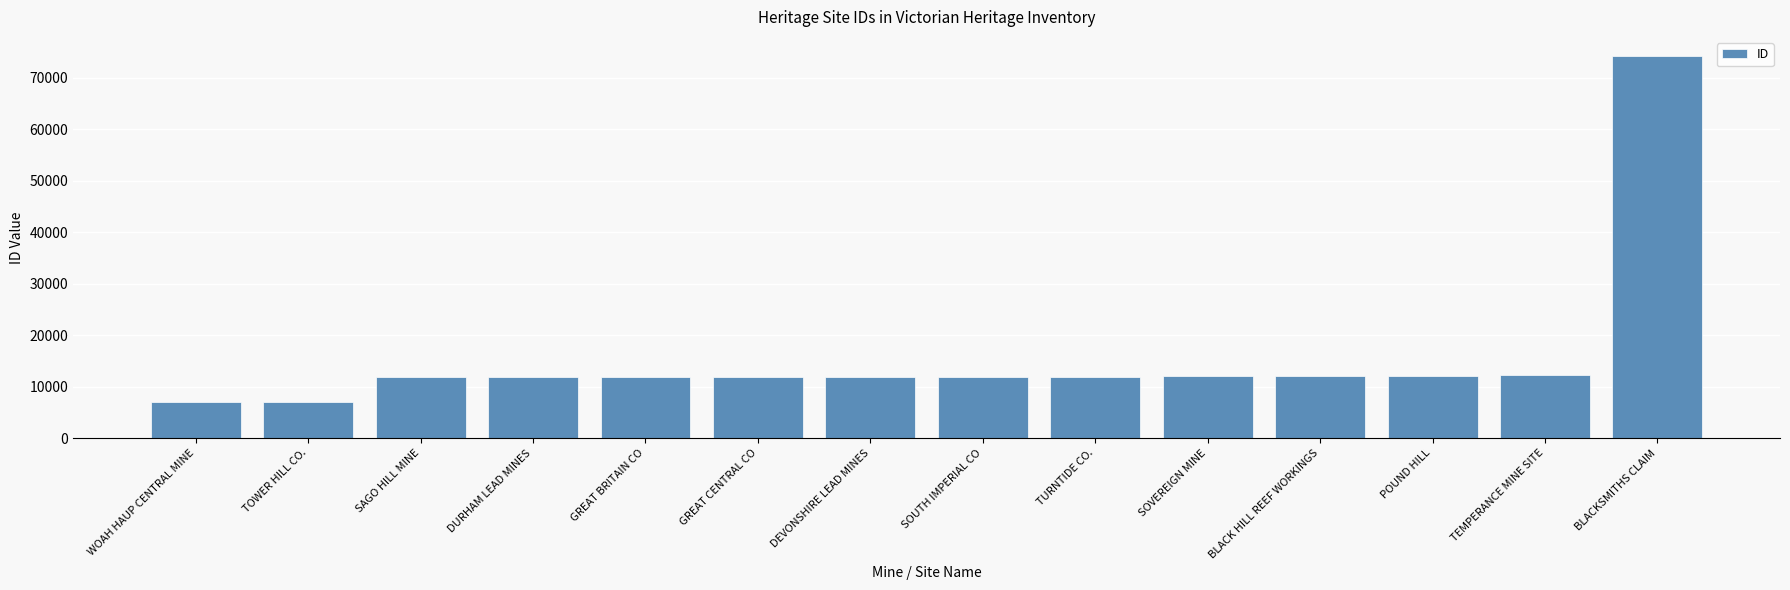

What is the average value?

15699